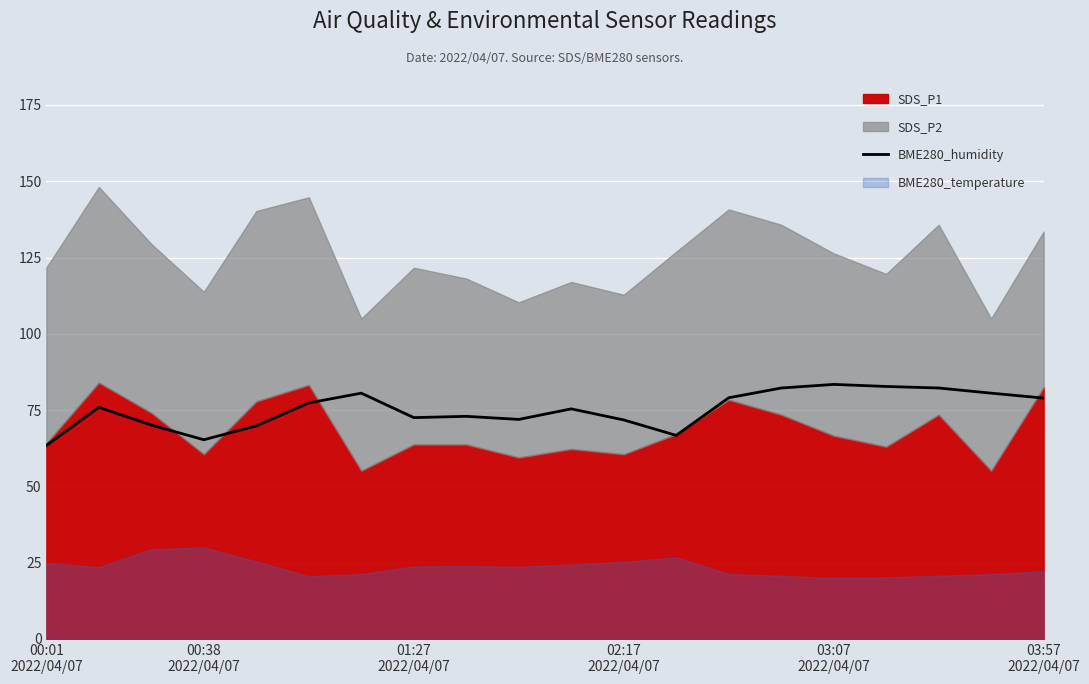

Is it true that the value at 6 is 125.9?

False